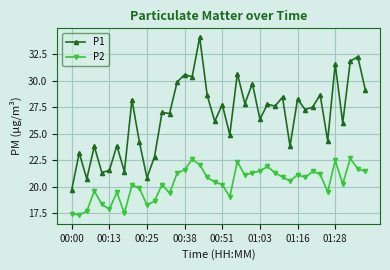

True or false: P2 and P1 cross at least once.

False